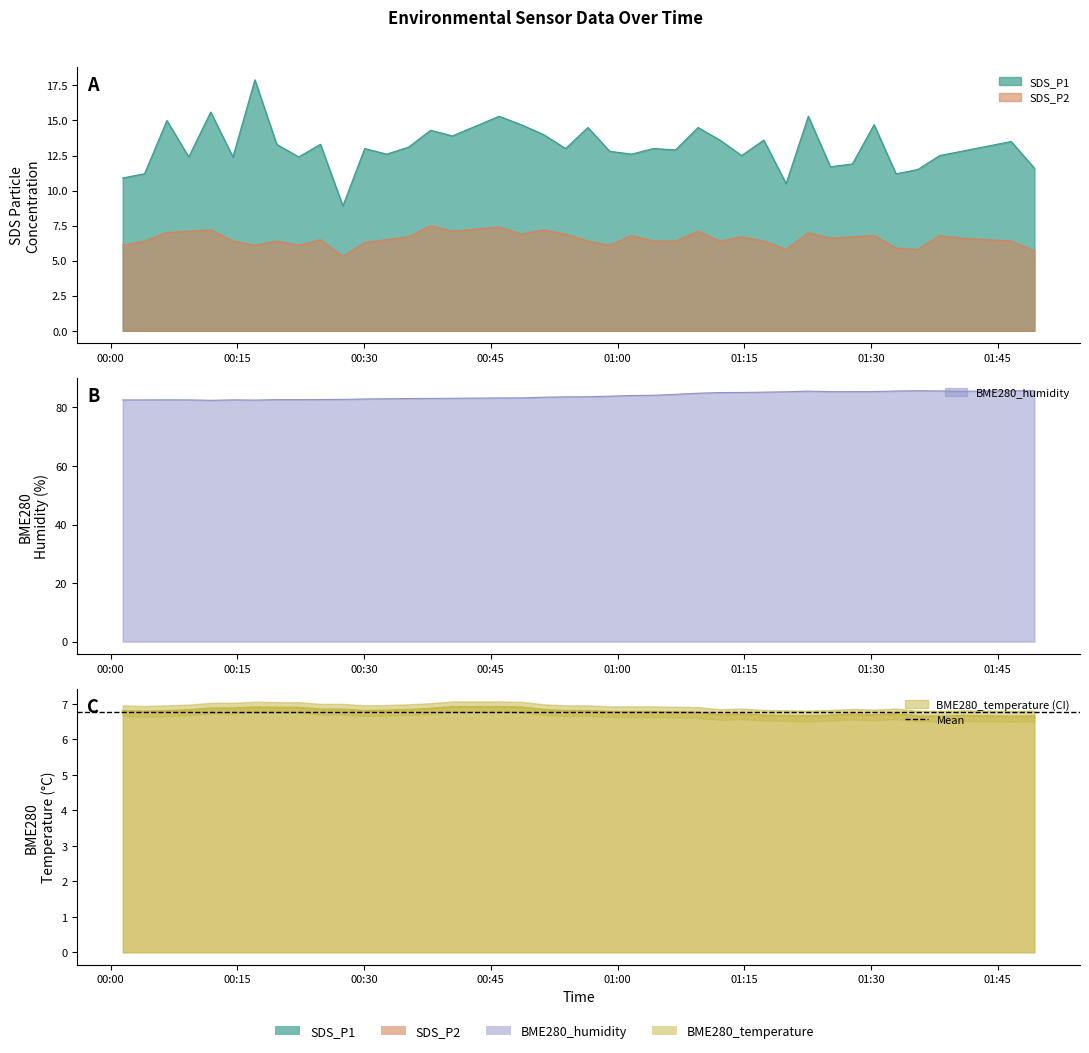

Rank the series at 2023/01/13 00:11:50 from lowest to highest value.

BME280_temperature, SDS_P2, SDS_P1, BME280_humidity